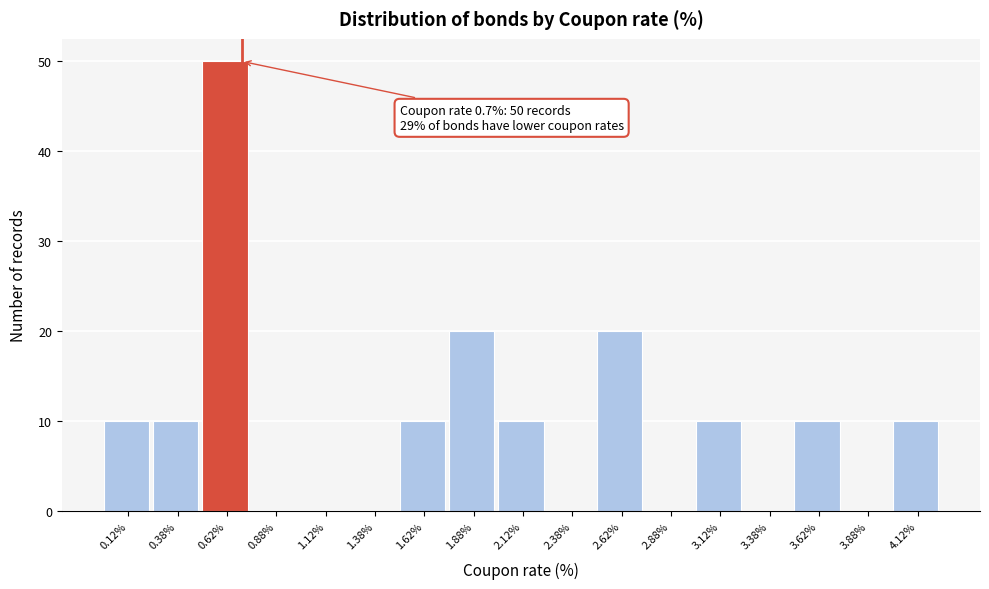

Over which range of the x-axis is the bar tallest?

0.50 to 0.75